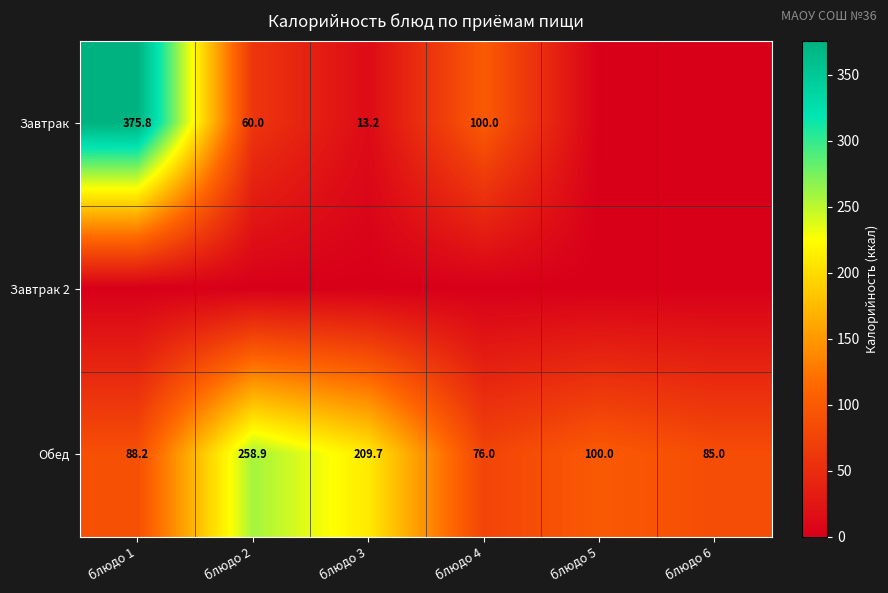

Which category has the lowest value in the Обед series?

блюдо 4